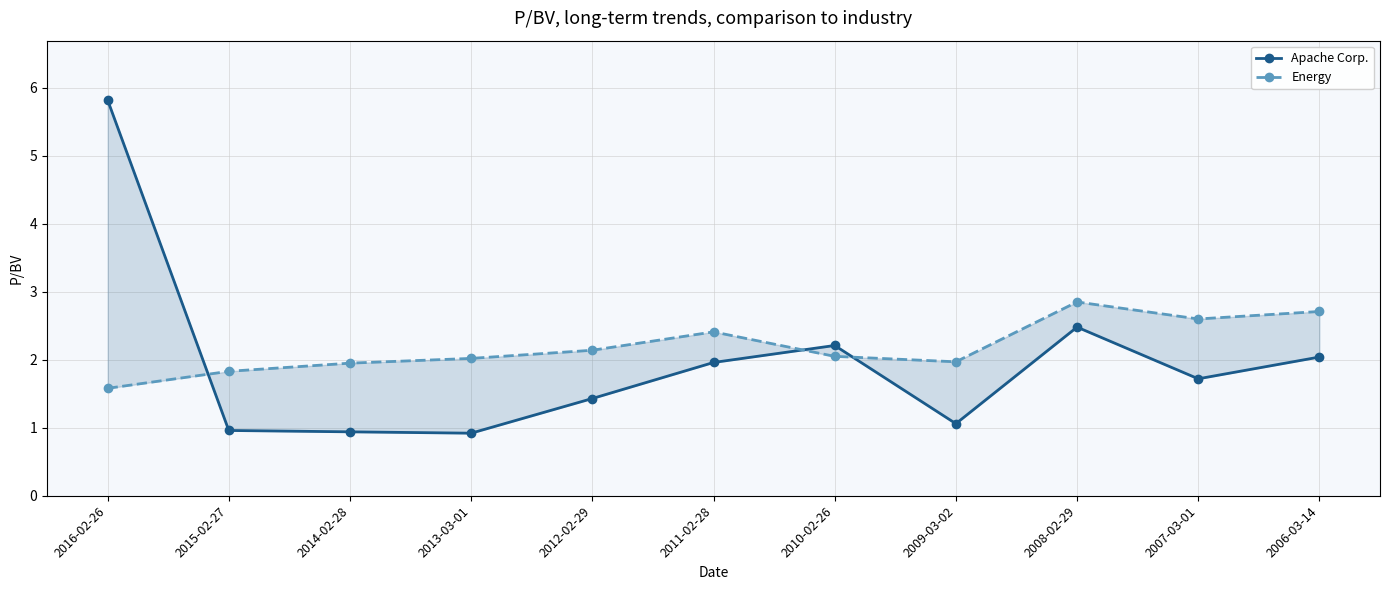

True or false: Energy has a value of 0.4 at 2010-02-26.

False